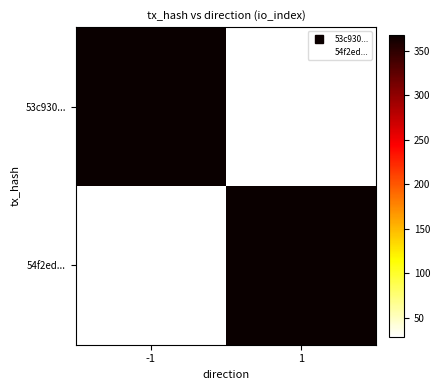

At 1, list the series in order from smallest to largest.

53c930..., 54f2ed...